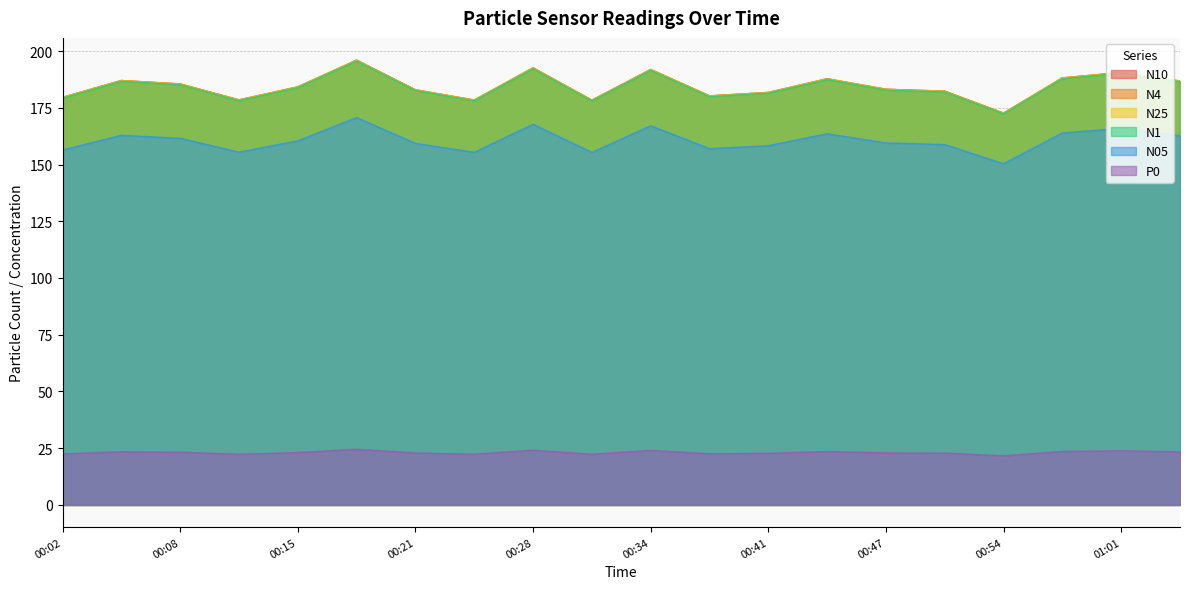

At which category is the sum across all series the highest?

00:18